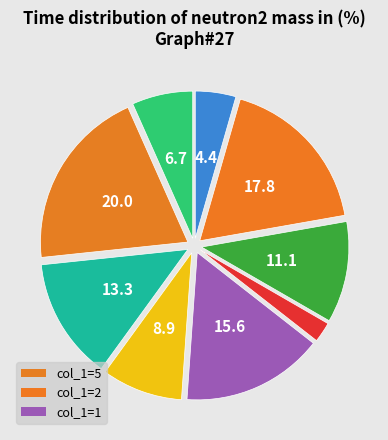

What is the largest slice in the pie chart?

col_1=5